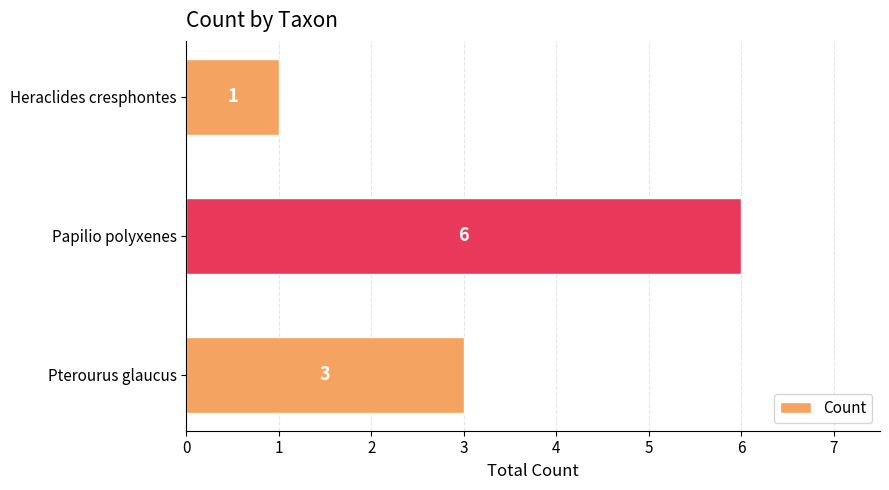

Reading bottom to top, list all the values displayed in this chart.

3	6	1